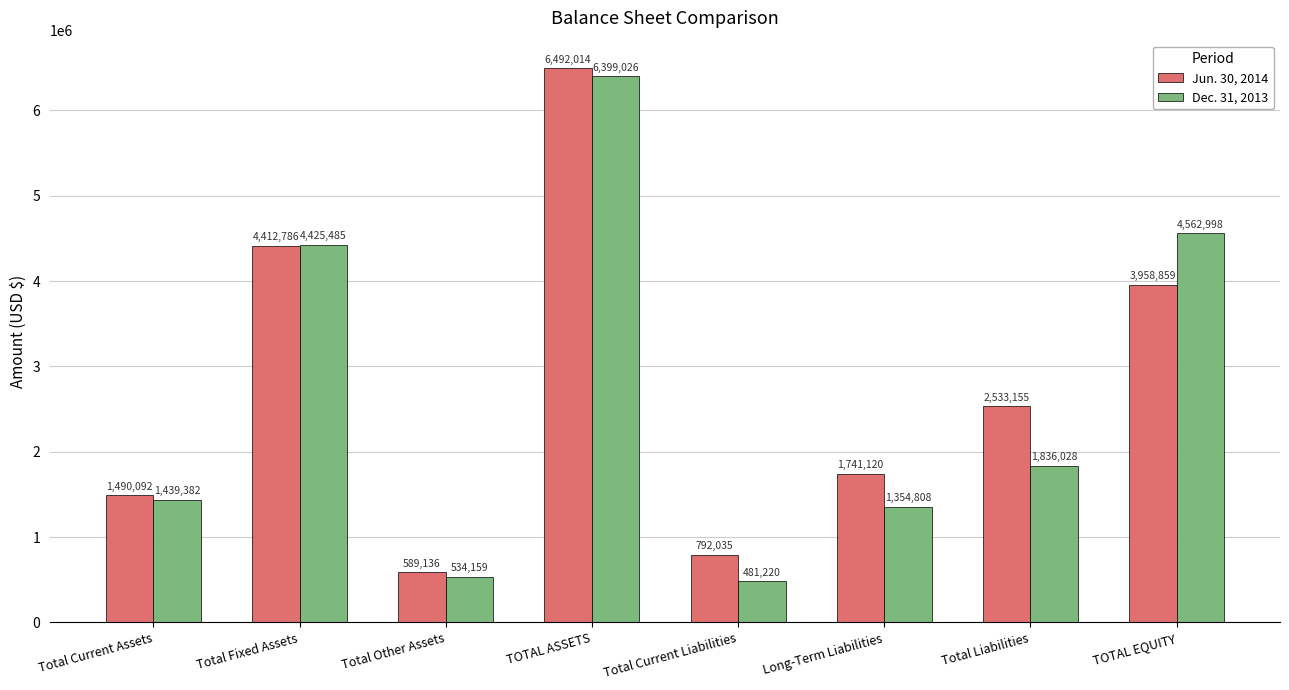

Which category has the lowest value across all series?

Total Current Liabilities